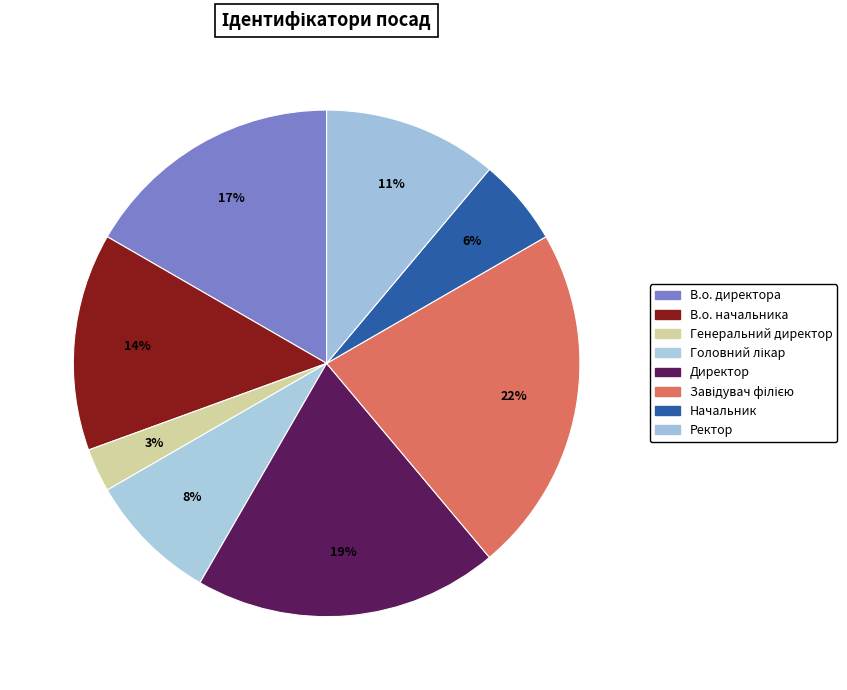

Count the number of slices in the pie.

8